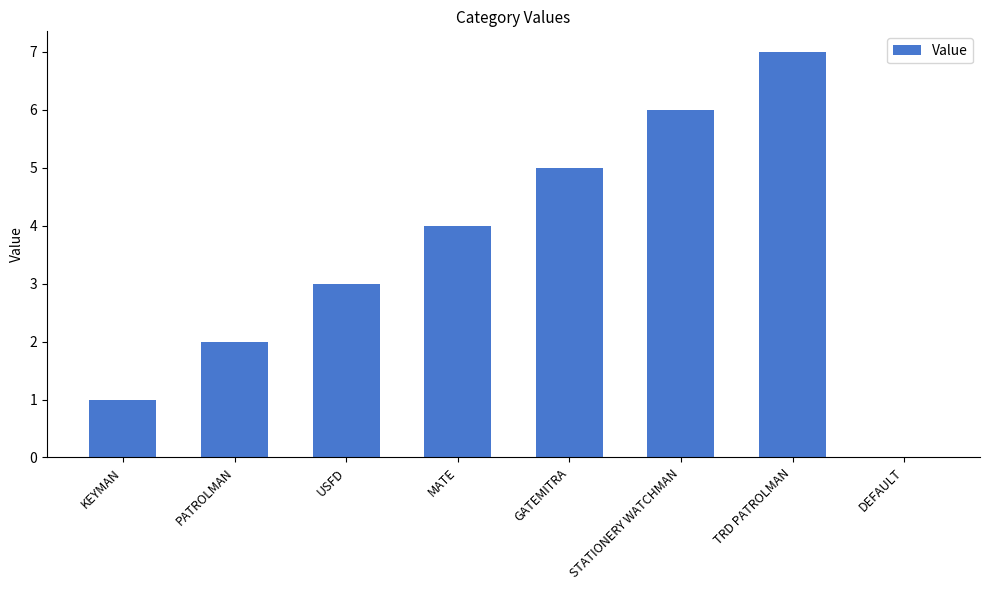

What is the approximate value at TRD PATROLMAN?

7